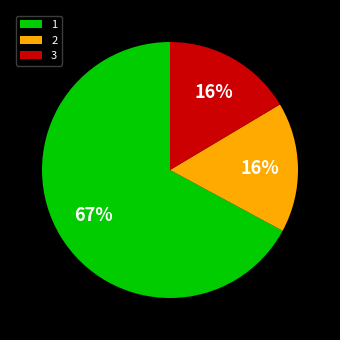

Count the number of slices in the pie.

3